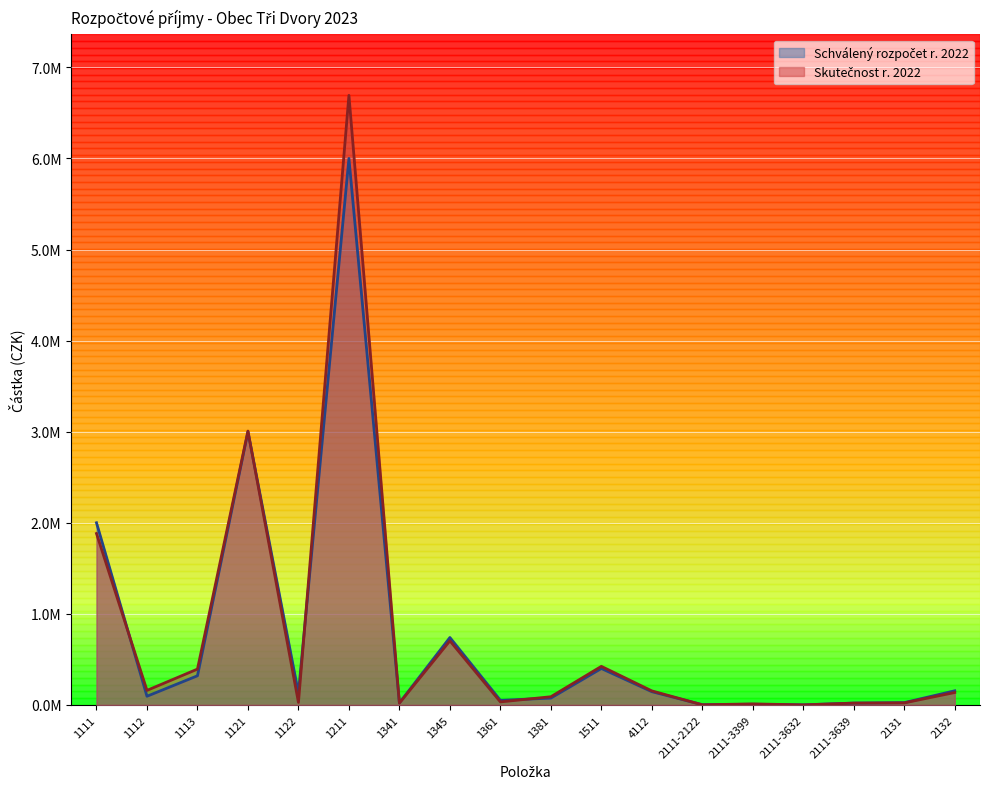

What is the sum of all Skutečnost r. 2022 values?

13775669.6